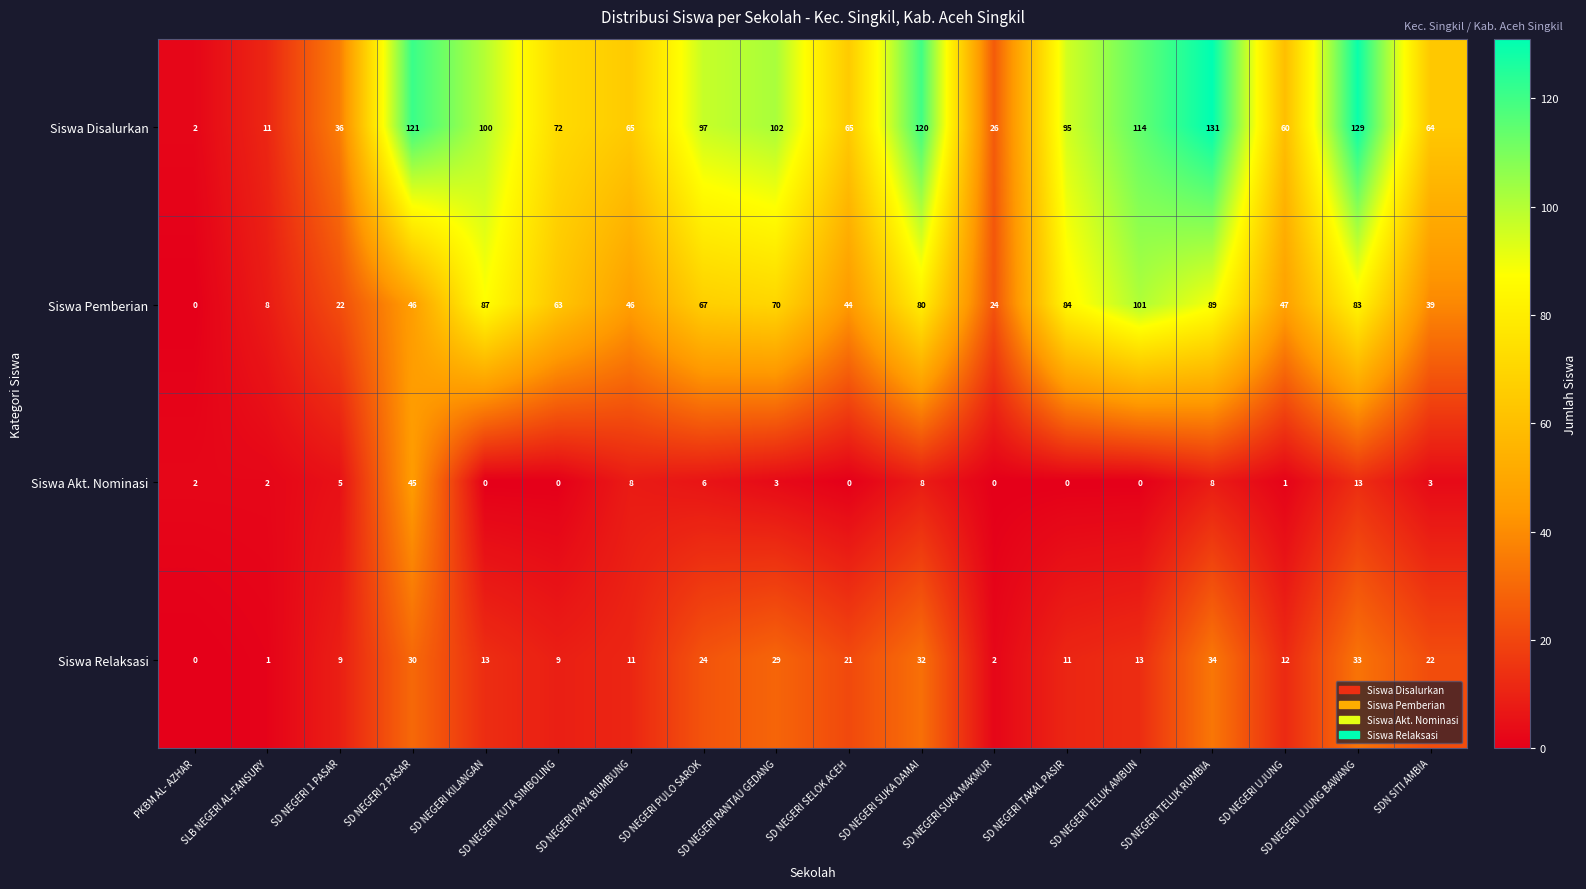

Where does the Siswa Disalurkan series first go above 95?

SD NEGERI 2 PASAR